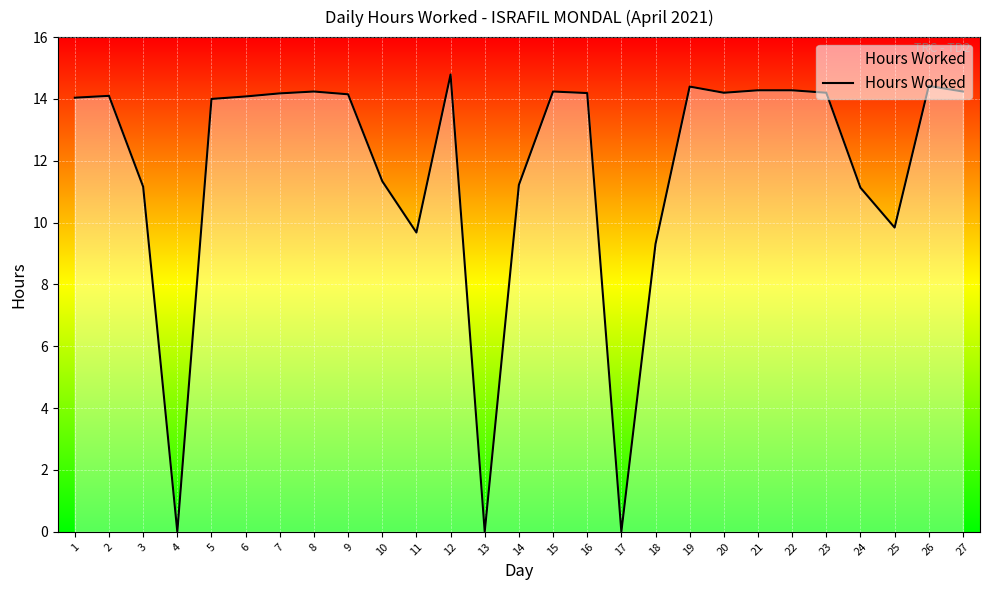

Which has a higher value, 18 or 1?

1